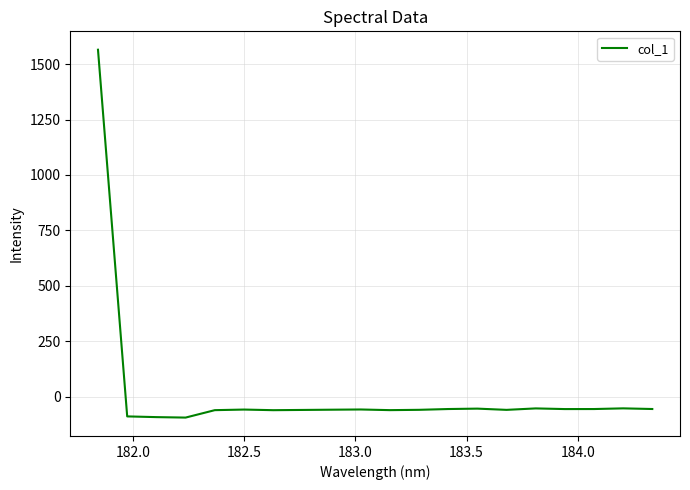

What is the smallest value displayed?

-94.7